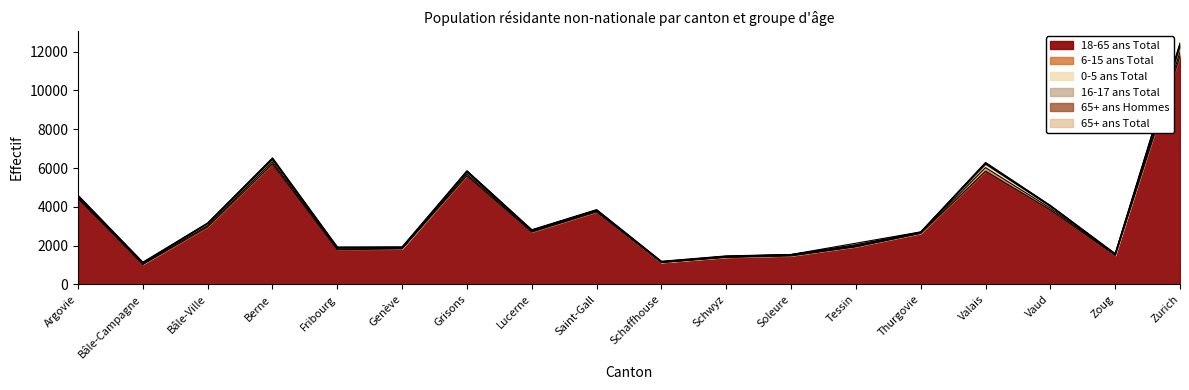

Which series changed the most between Genève and Grisons?

18-65 ans Total